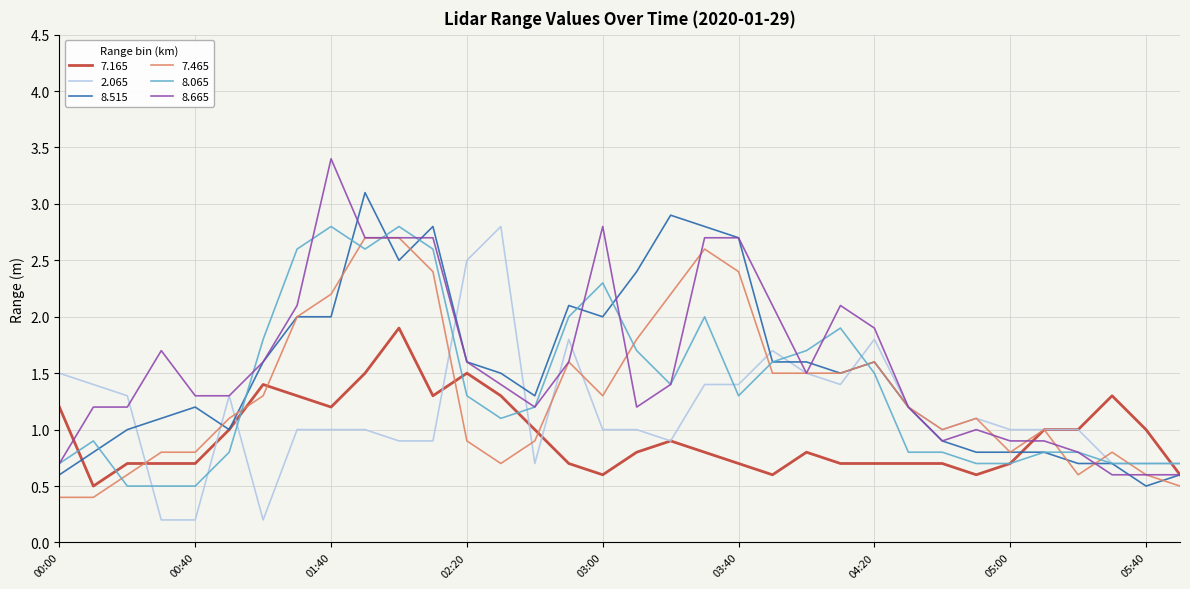

After their last crossing, which series has the higher values: 7.465 or 8.065?

8.065